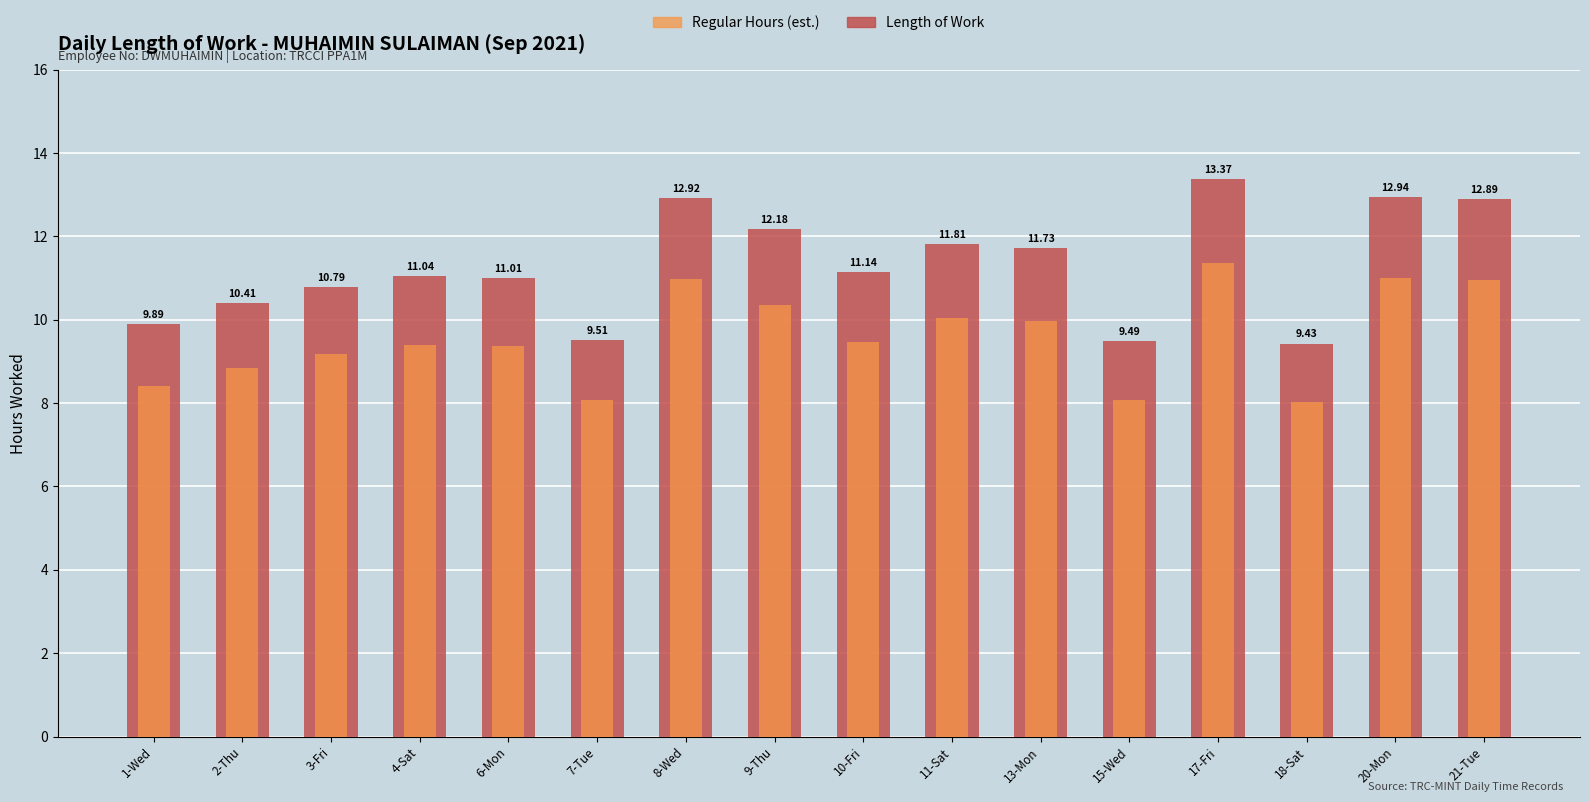

At which label does Regular Hours (est.) first exceed 9?

3-Fri